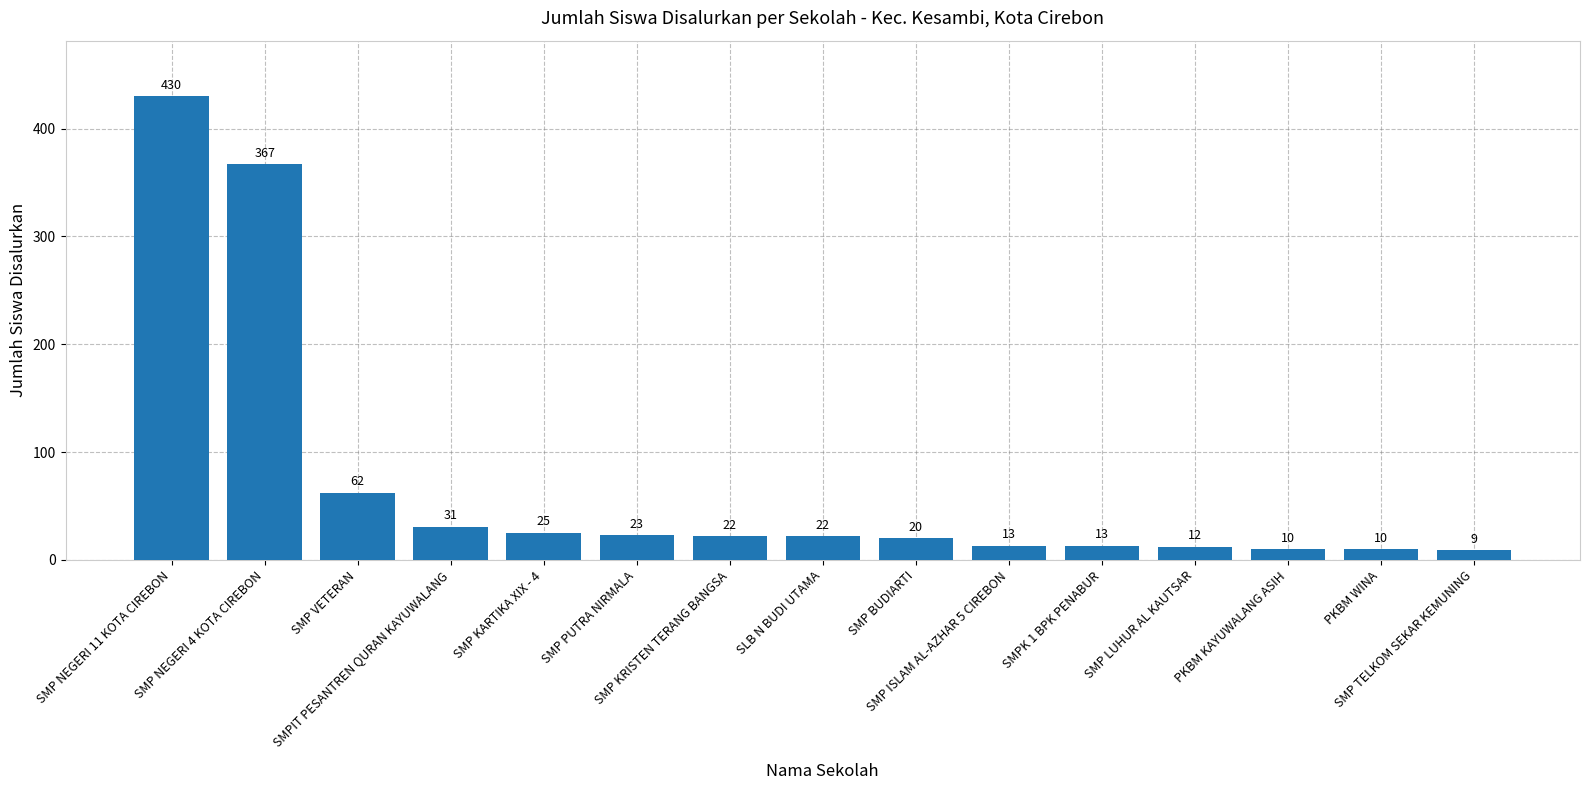

Does the chart contain stacked bars?

No